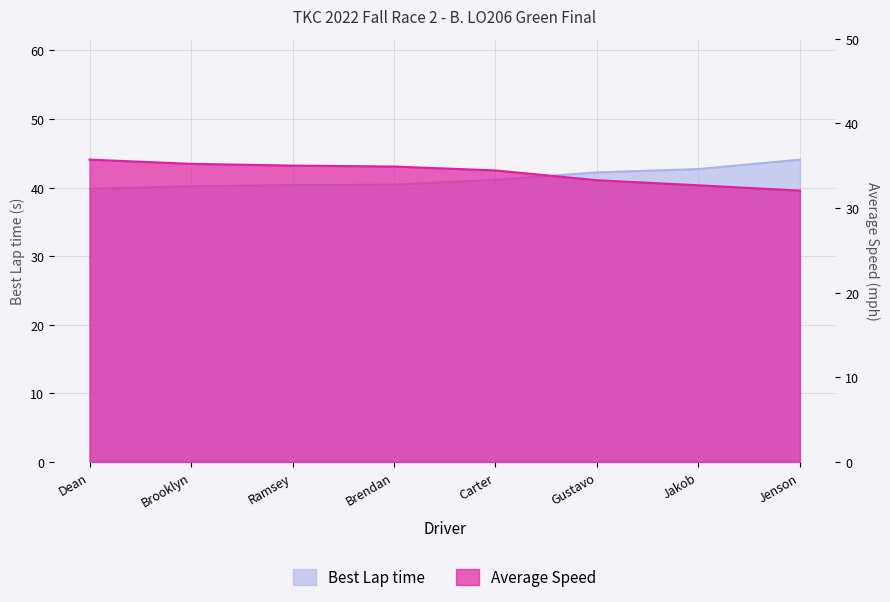

Rank the series by their average value, from lowest to highest.

Average Speed, Best Lap time